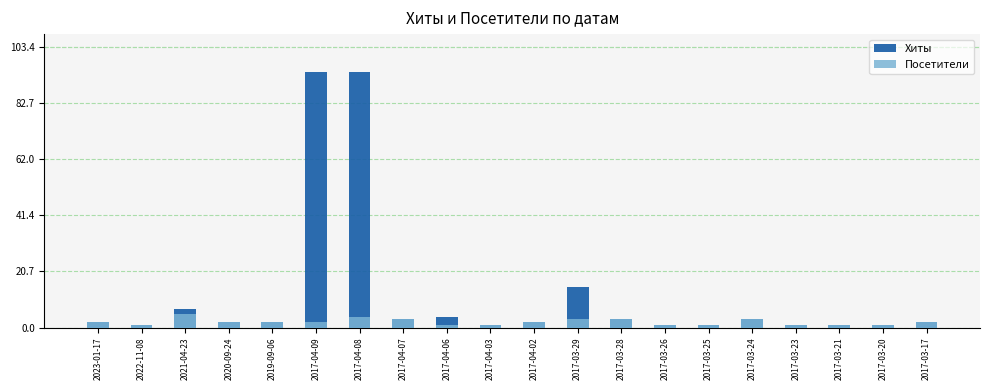

What is the difference between the second highest and minimum values in the Посетители series?

3